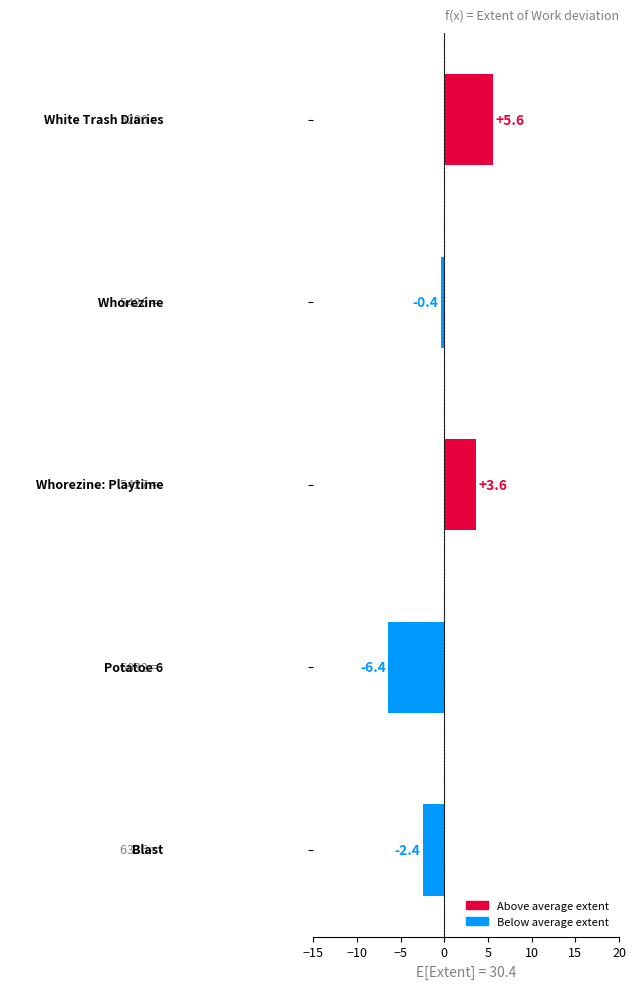

What is the value of the 3rd bar from the top?

3.6